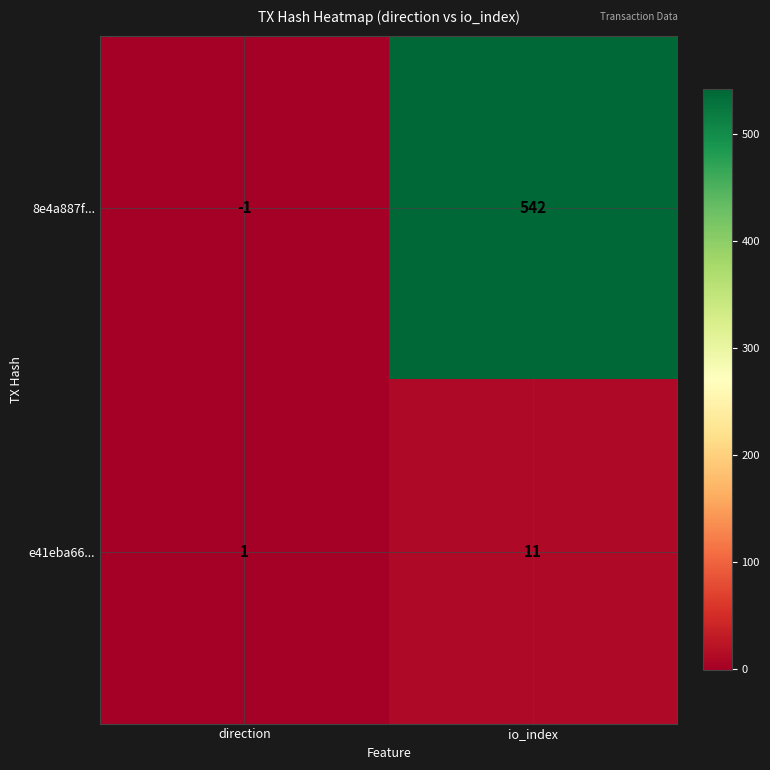

At which label is 8e4a887f... closest to 270?

direction